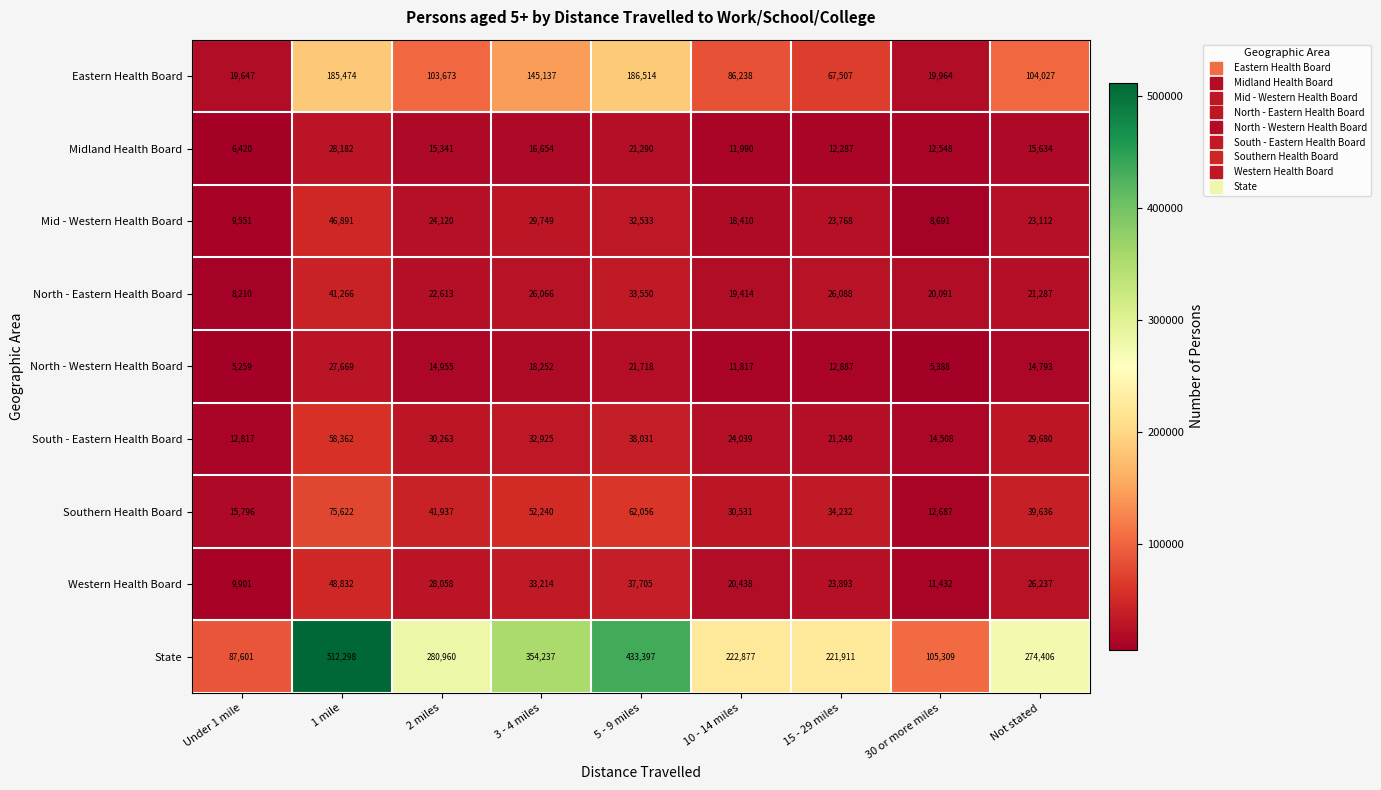

Which series has the largest total across all categories?

State